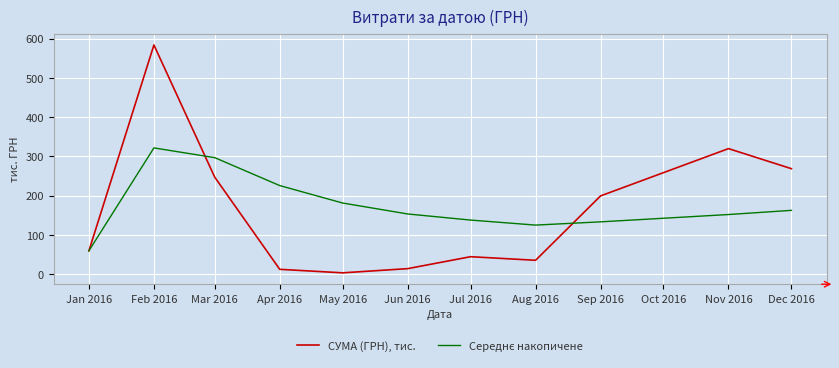

What is the maximum value shown in the chart?

583.6